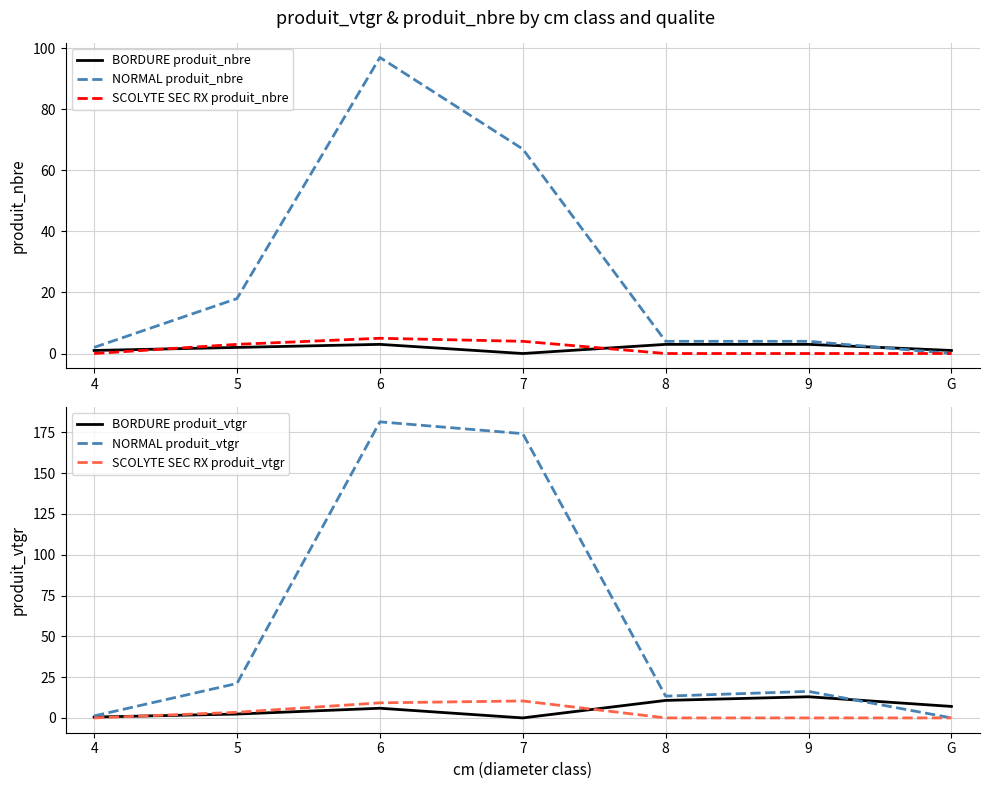

What is the maximum value for BORDURE produit_vtgr?

13.0